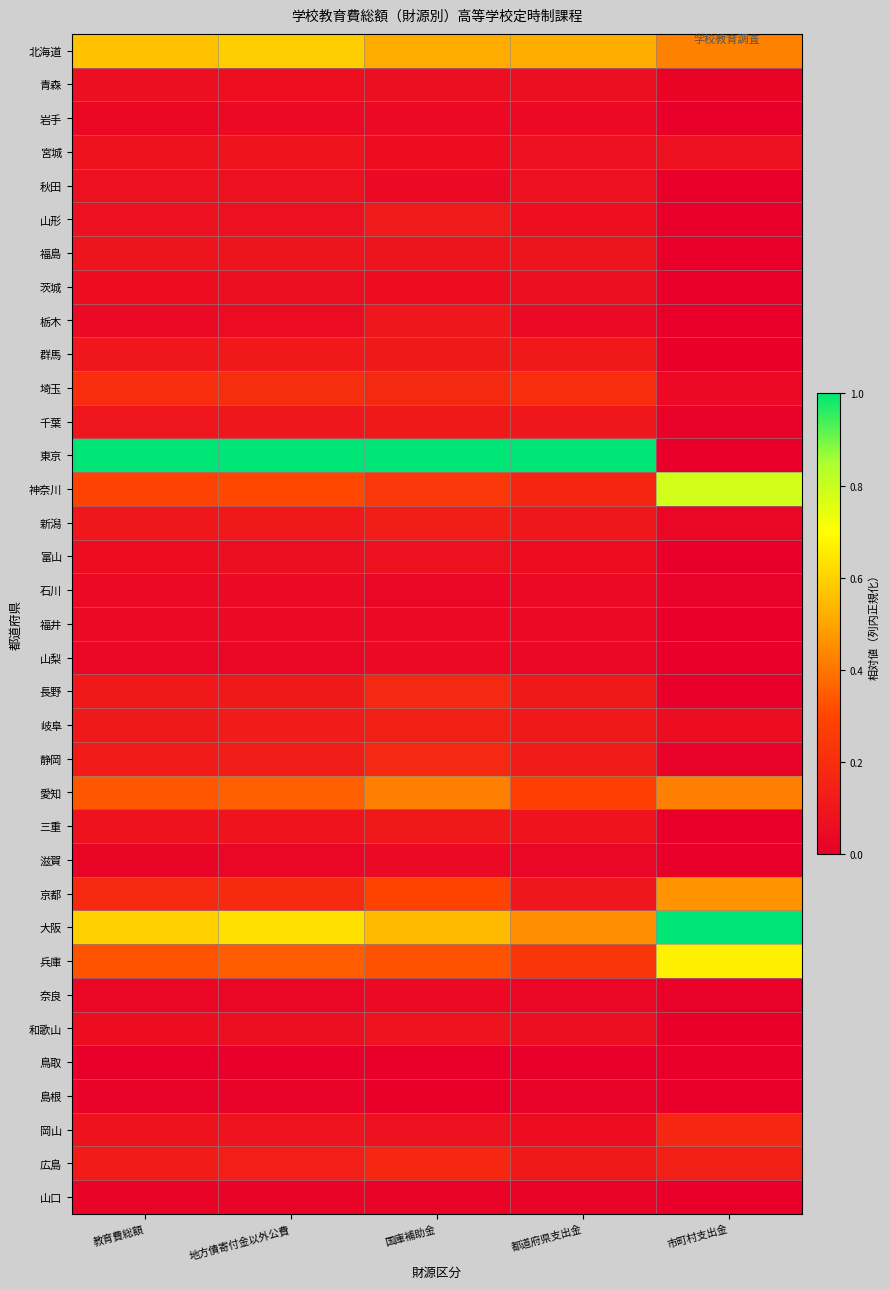

At which category is the sum across all series the highest?

国庫補助金